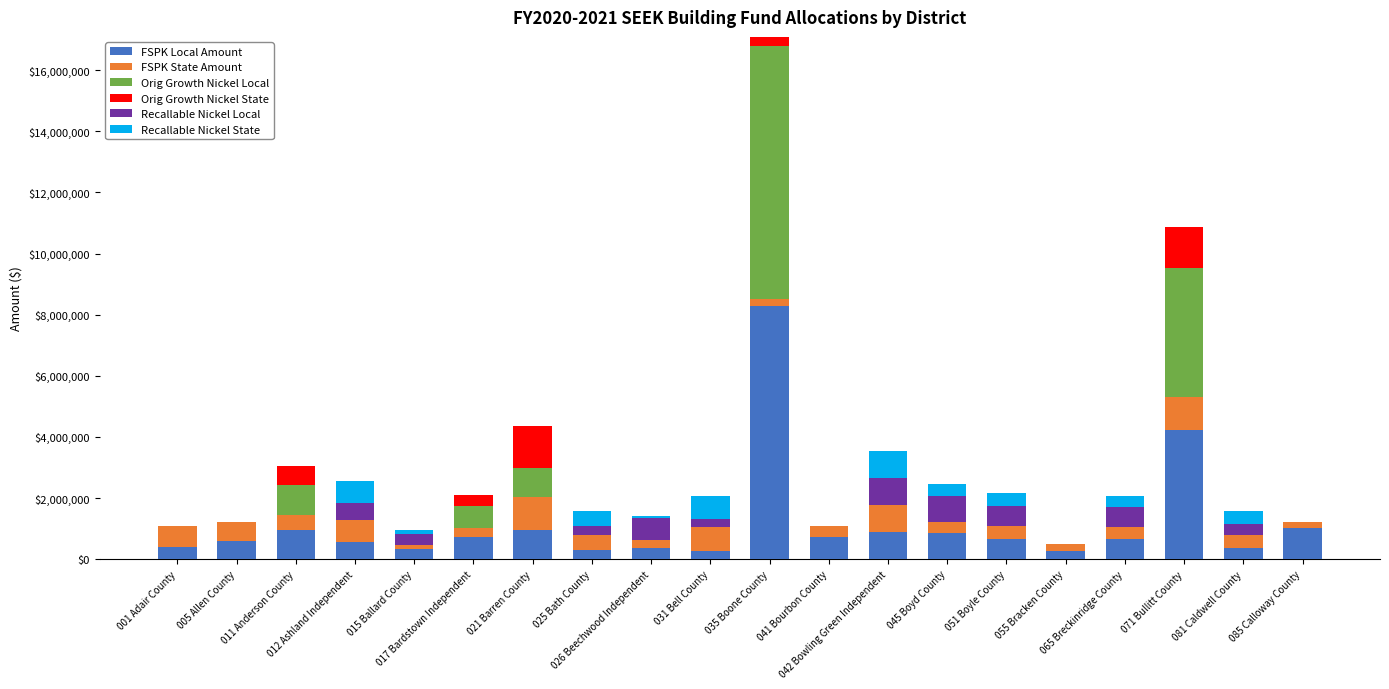

What is the difference between the Recallable Nickel Local values at 017 Bardstown Independent and 031 Bell County?

269790